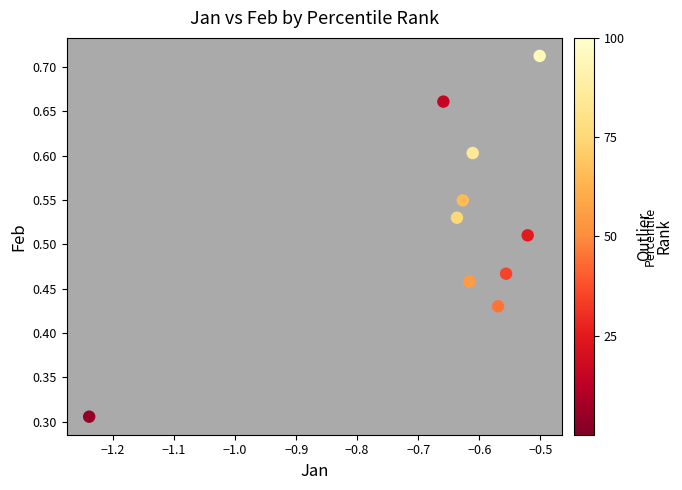

What is the average X value?

-0.7